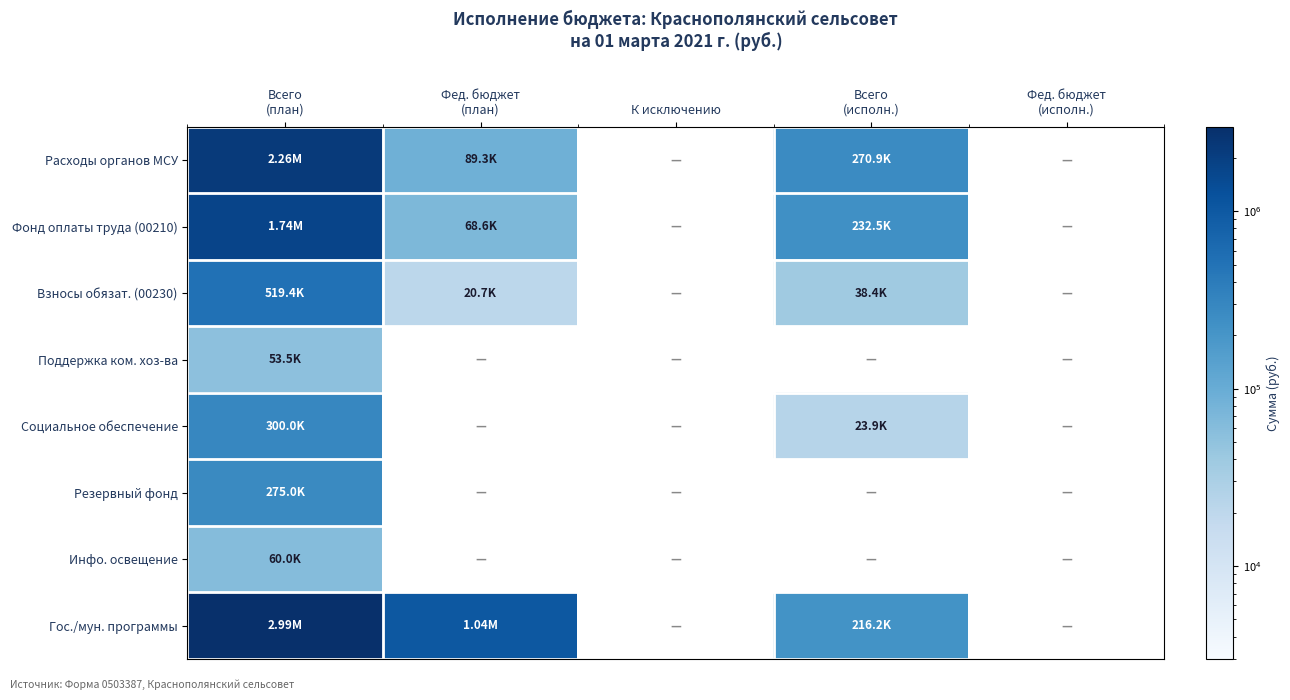

What is the total value across all series at Фед. бюджет
(план)?

1213834.0